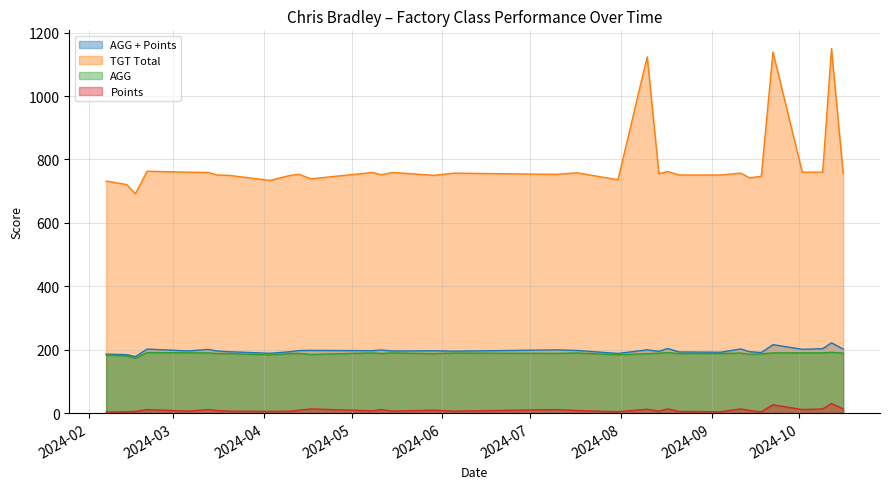

How many data points does each series have?

33